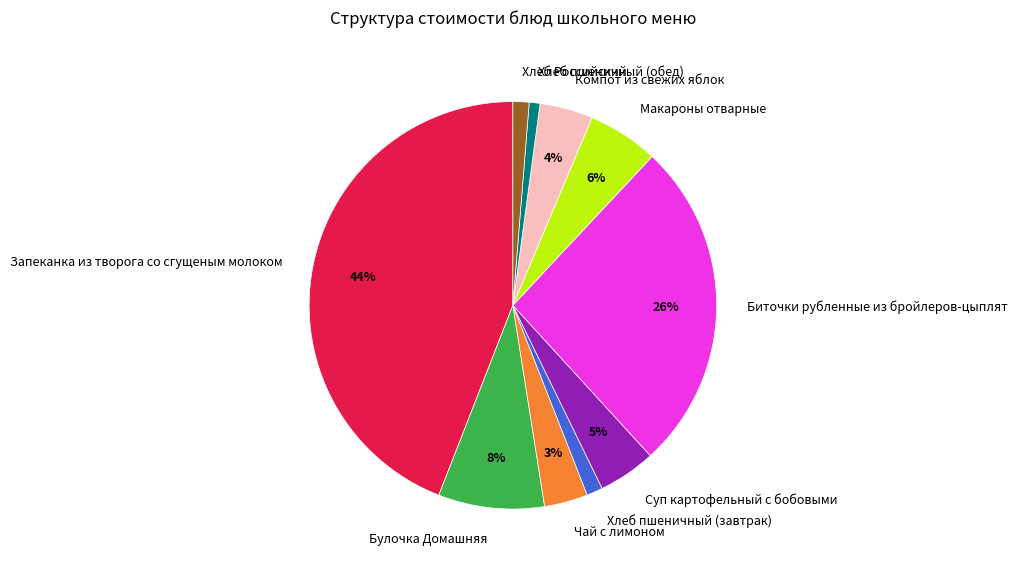

Is the sum of Чай с лимоном and Компот из свежих яблок greater than half?

No